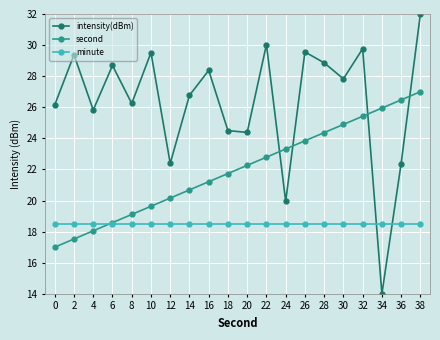

What is the difference between the highest and lowest values at 36?

8.0